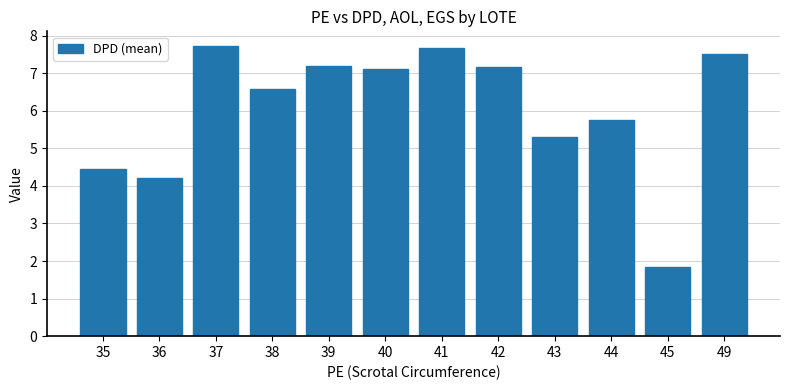

Reading left to right, extract all data points from this chart.

4.5	4.2	7.7	6.6	7.2	7.1	7.7	7.2	5.3	5.7	1.8	7.5